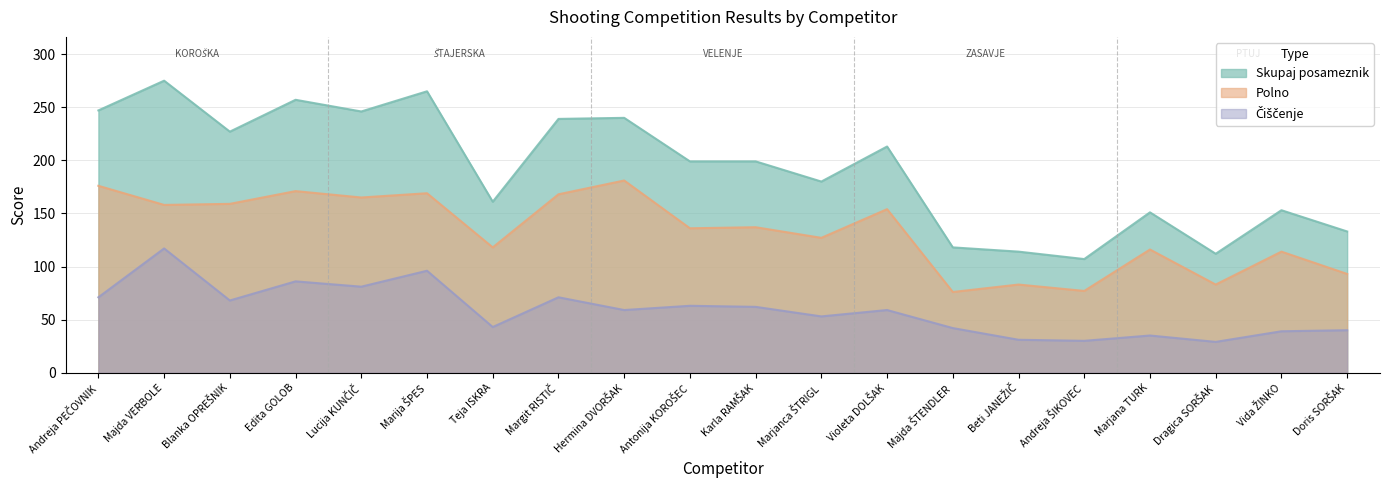

At which category does the chart reach its minimum across all series?

Dragica SORŠAK